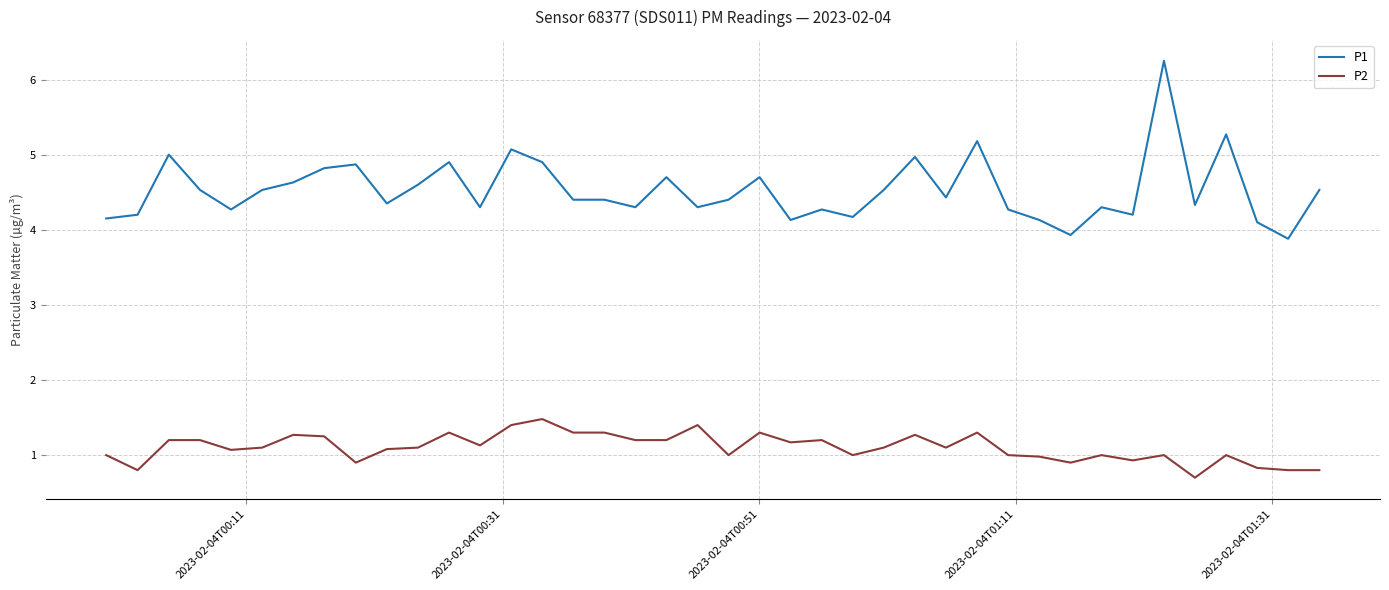

What is the maximum value for P2?

1.5